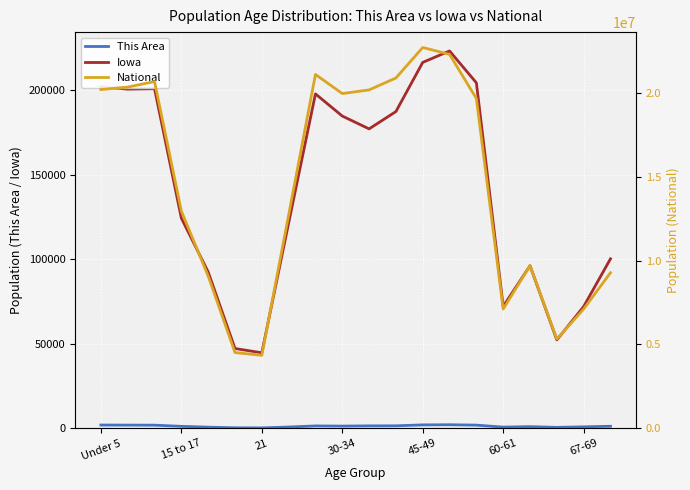

Reading left to right, extract all data points from this chart.

This Area: 1956	1918	1882	1188	698	323	262	779	1427	1334	1470	1500	2044	2132	1904	717	1006	576	889	1225
Iowa: 202123	200646	200904	124320	92517	47227	44695	121428	197843	184740	177148	187400	216482	223244	204393	72152	96205	52304	72061	100291
National: 20201362	20348657	20677194	12954254	9086089	4519129	4354294	12712576	21101849	19962099	20179642	20890964	22708591	22298125	19664805	7113727	9704197	5319902	7115361	9278166